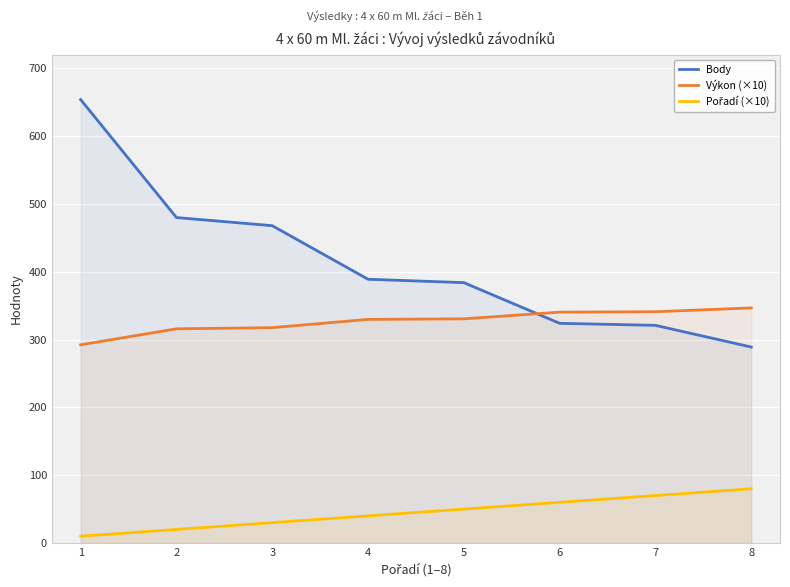

True or false: Výkon (×10) and Pořadí (×10) cross at least once.

False